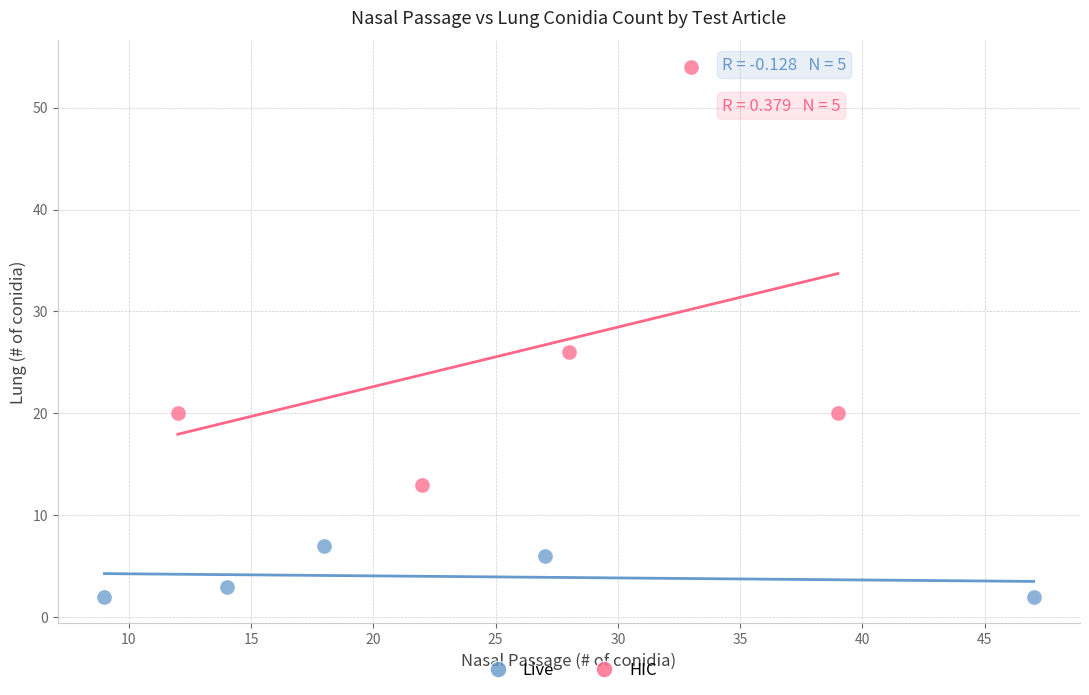

Which series contains the lowest Y value?

Live